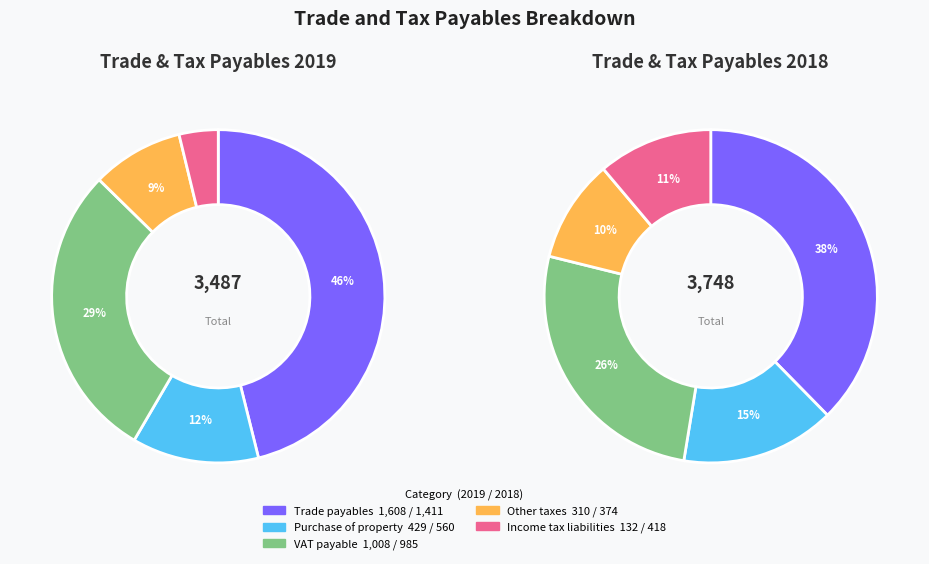

The VAT payable slice represents 29% of the pie. True or false?

True